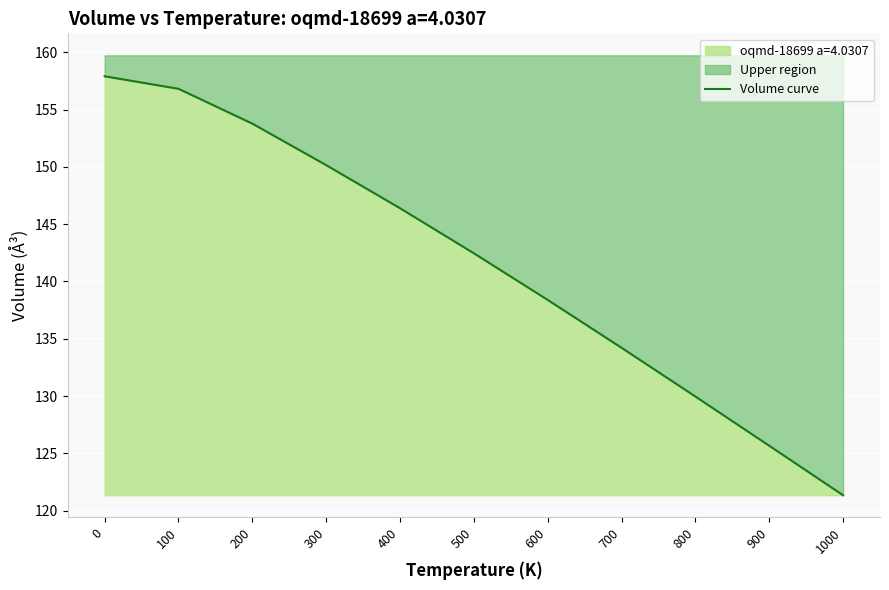

Reading right to left, transcribe all the data shown in this chart.

121.3	125.7	130.0	134.2	138.4	142.5	146.4	150.2	153.8	156.8	157.9